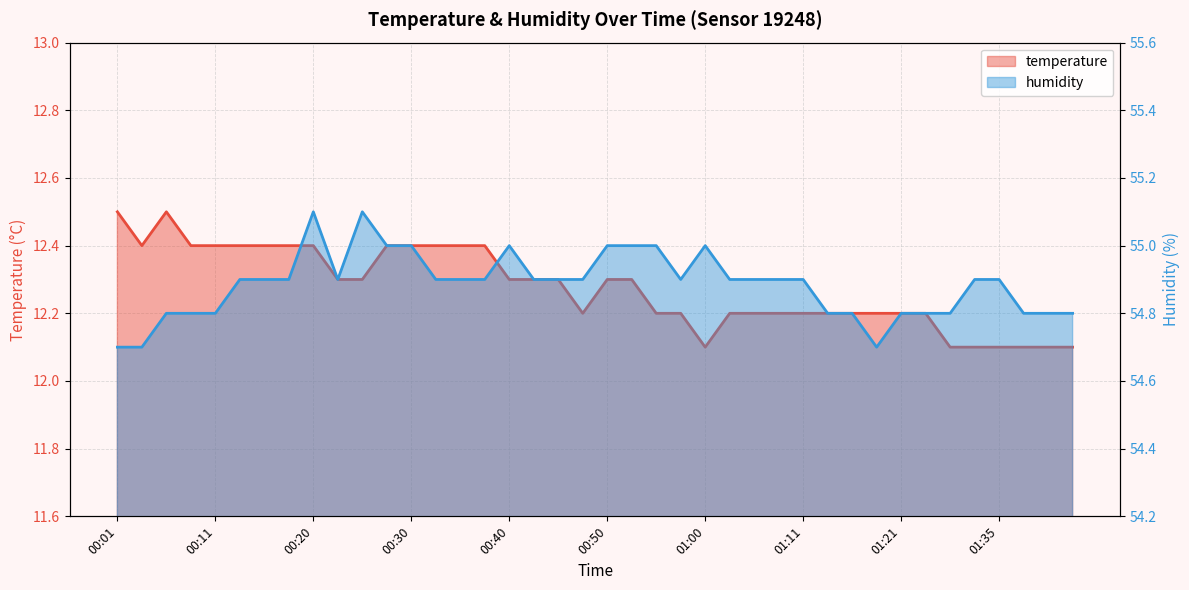

Which category has the lowest value in the humidity series?

00:01